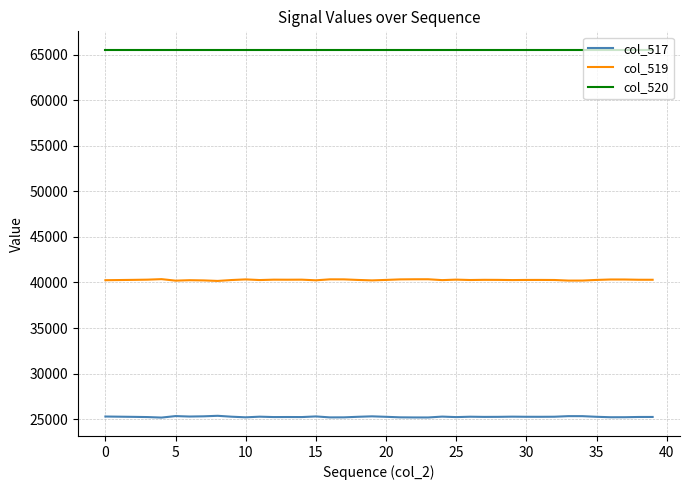

How many lines are shown in the chart?

3